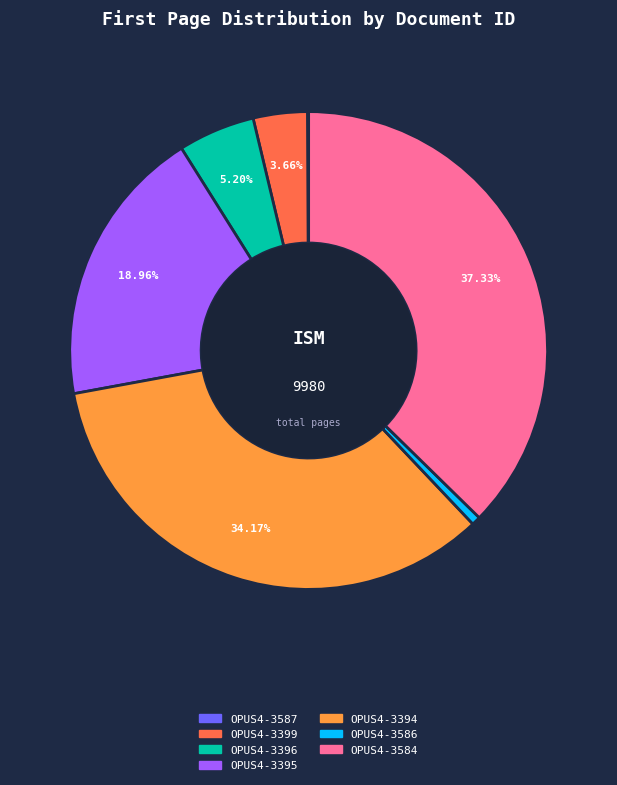

Is there any slice that represents more than half of the pie?

No